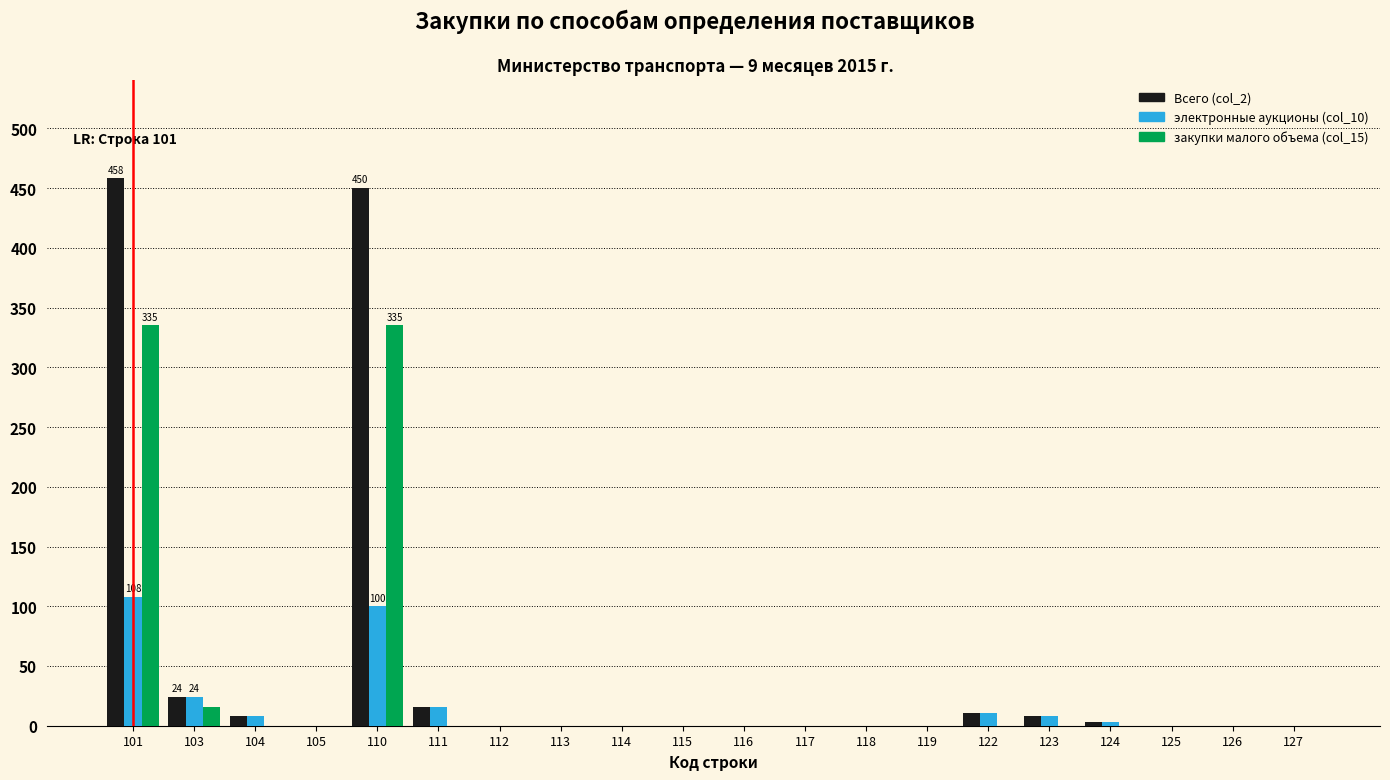

The value of закупки малого объема (col_15) at 126 is 212. True or false?

False